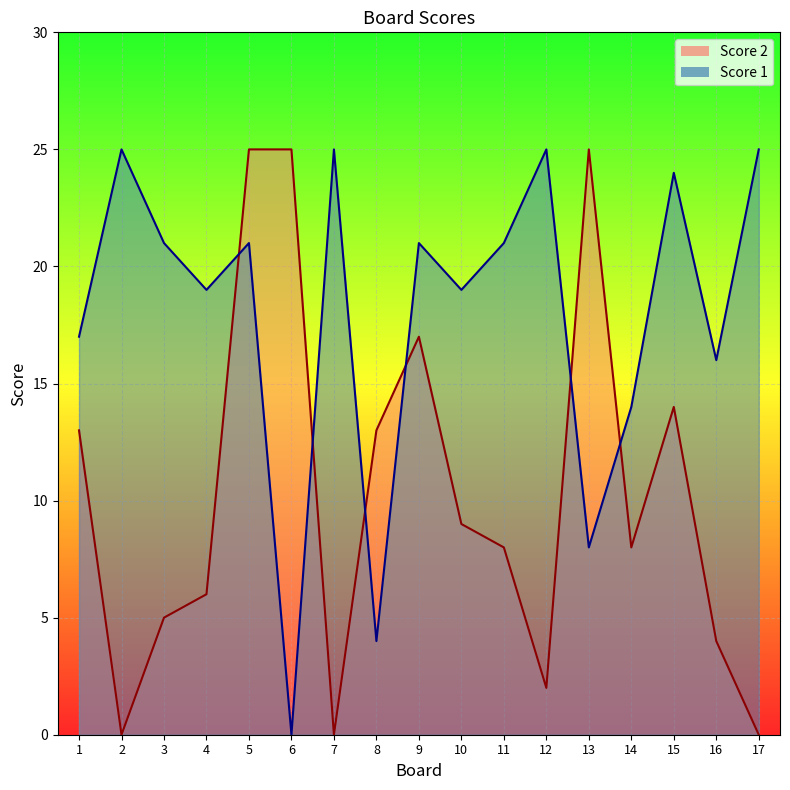

What is the maximum value for Score 1?

25